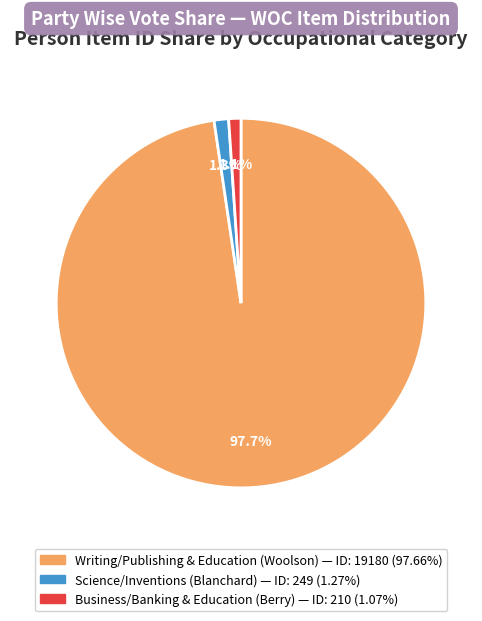

Does any single category account for the majority?

Yes